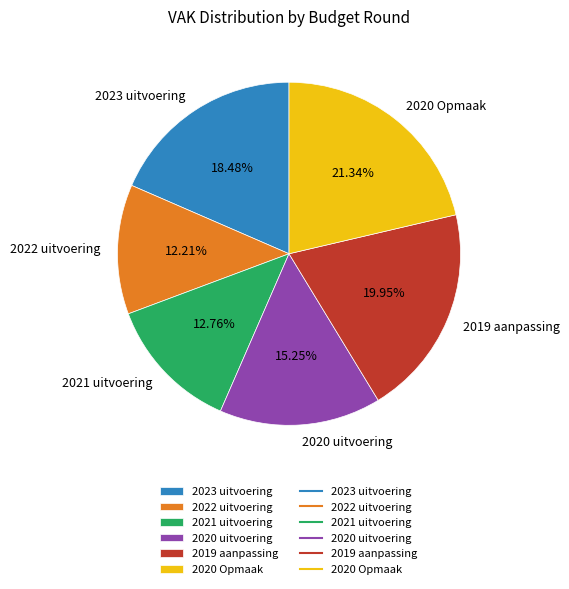

To the nearest percent, what is the average slice percentage?

17%